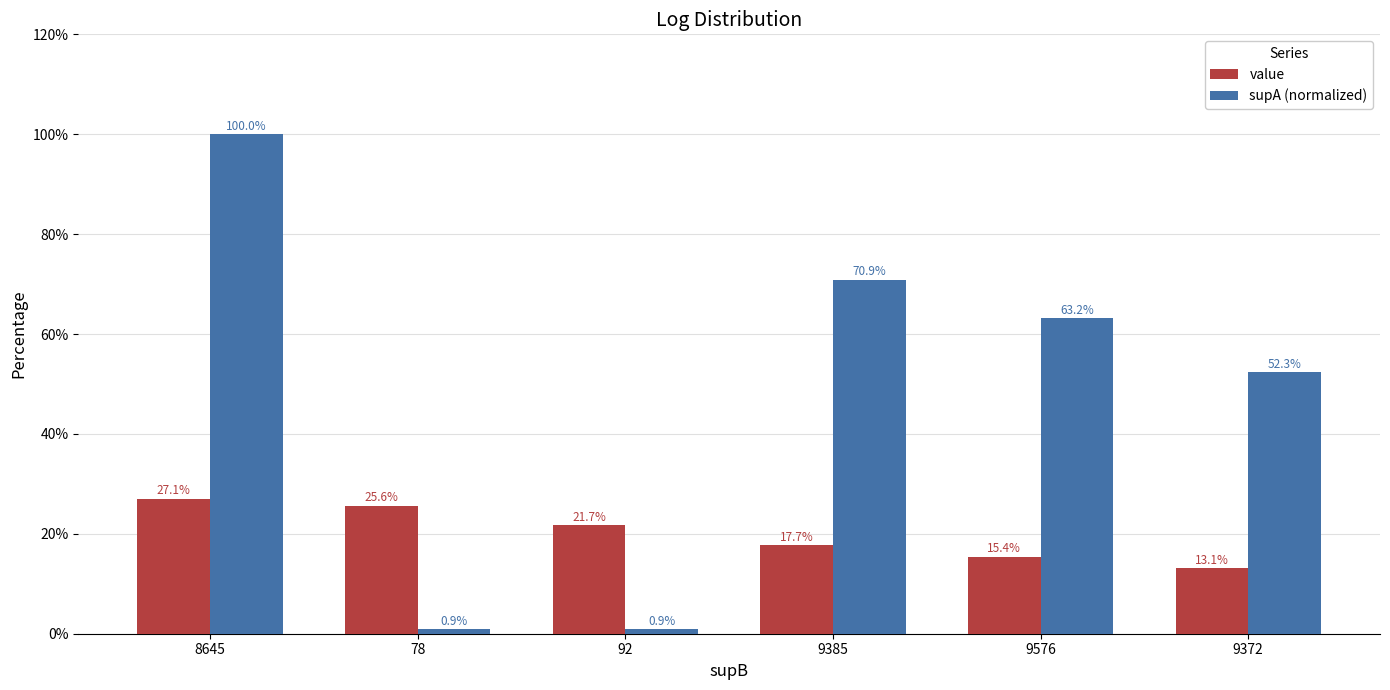

Reading right to left, extract all data points from this chart.

value: 9372=0.1	9576=0.2	9385=0.2	92=0.2	78=0.3	8645=0.3
supA (normalized): 9372=0.5	9576=0.6	9385=0.7	92=0.0	78=0.0	8645=1.0